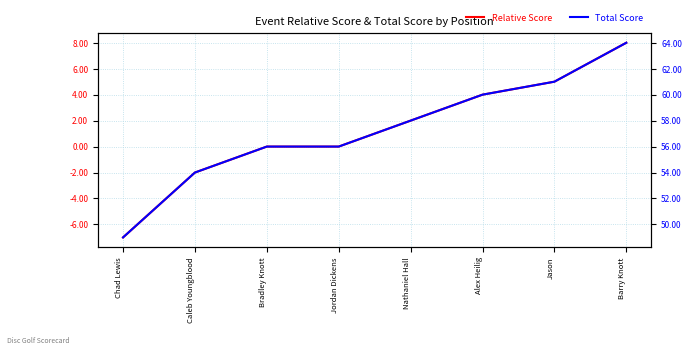

True or false: Relative Score and Total Score cross at least once.

False